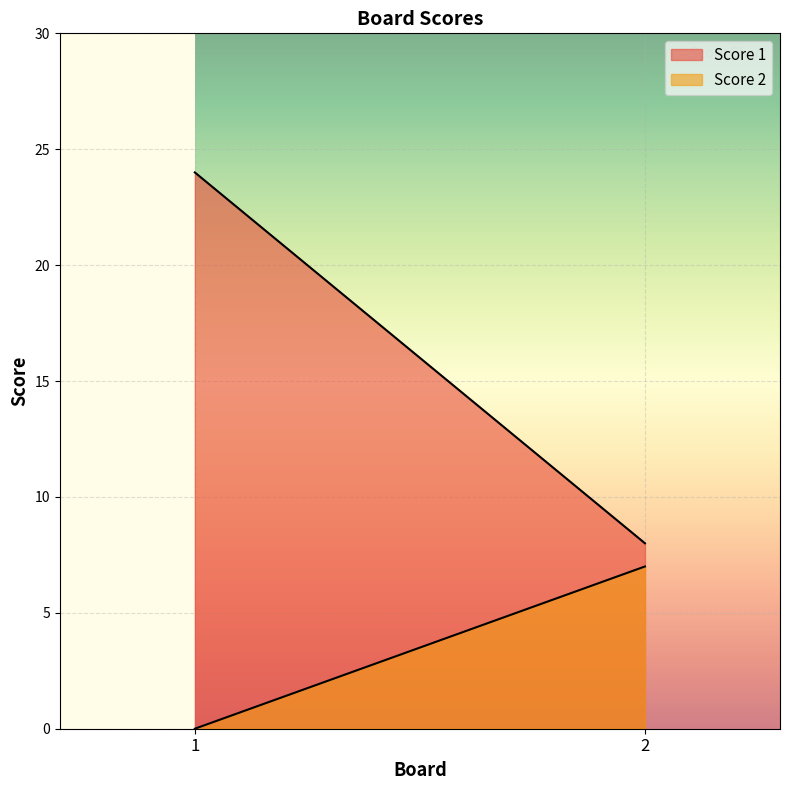

List the labels in order of Score 1 value, smallest first.

2, 1